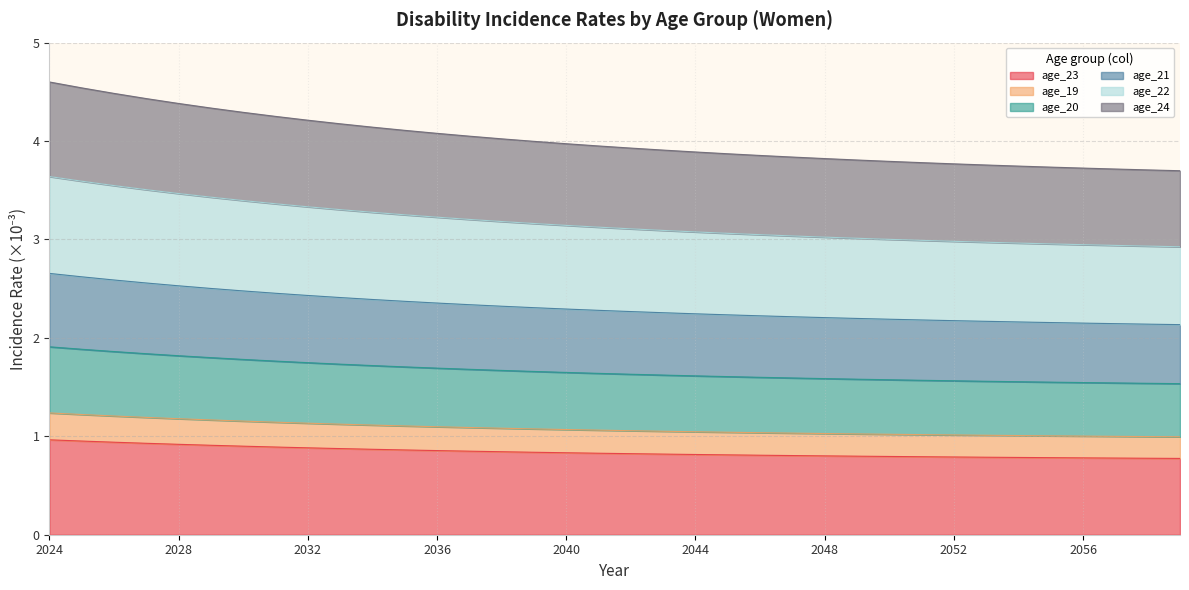

Count the number of categories in the chart.

36